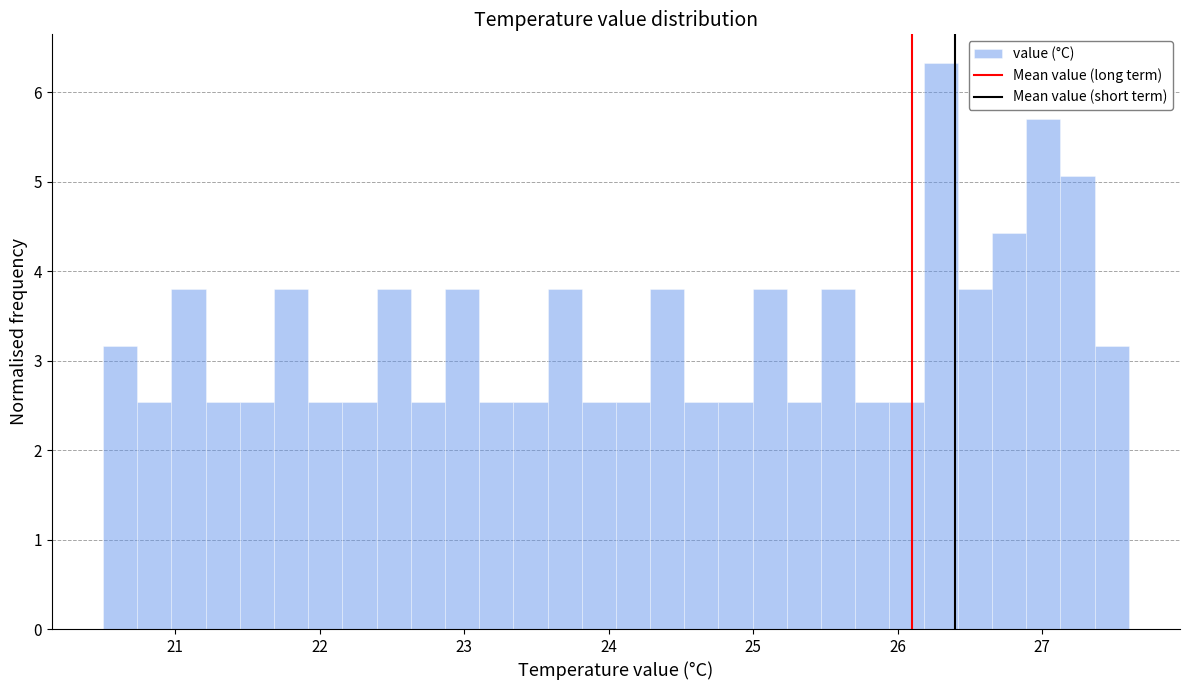

Around what value on the x-axis is the tallest bar? Give the approximate position of its centre, as read against the axis.

26.3